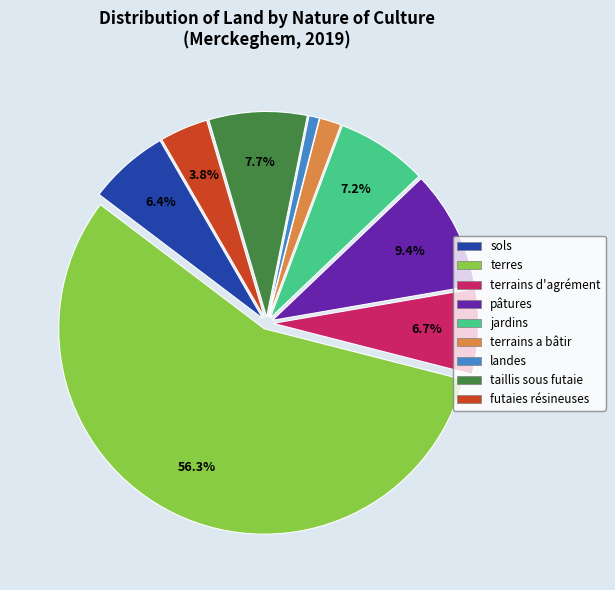

Does any single category account for the majority?

Yes